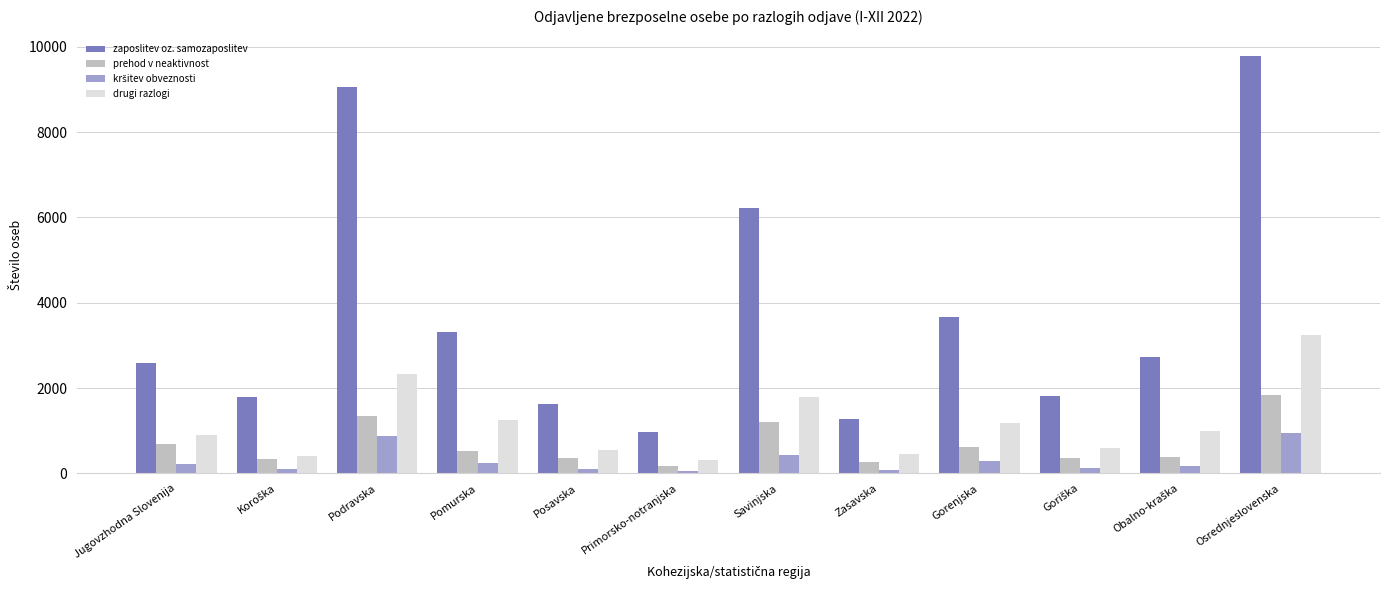

Read the drugi razlogi value at Podravska.

2343